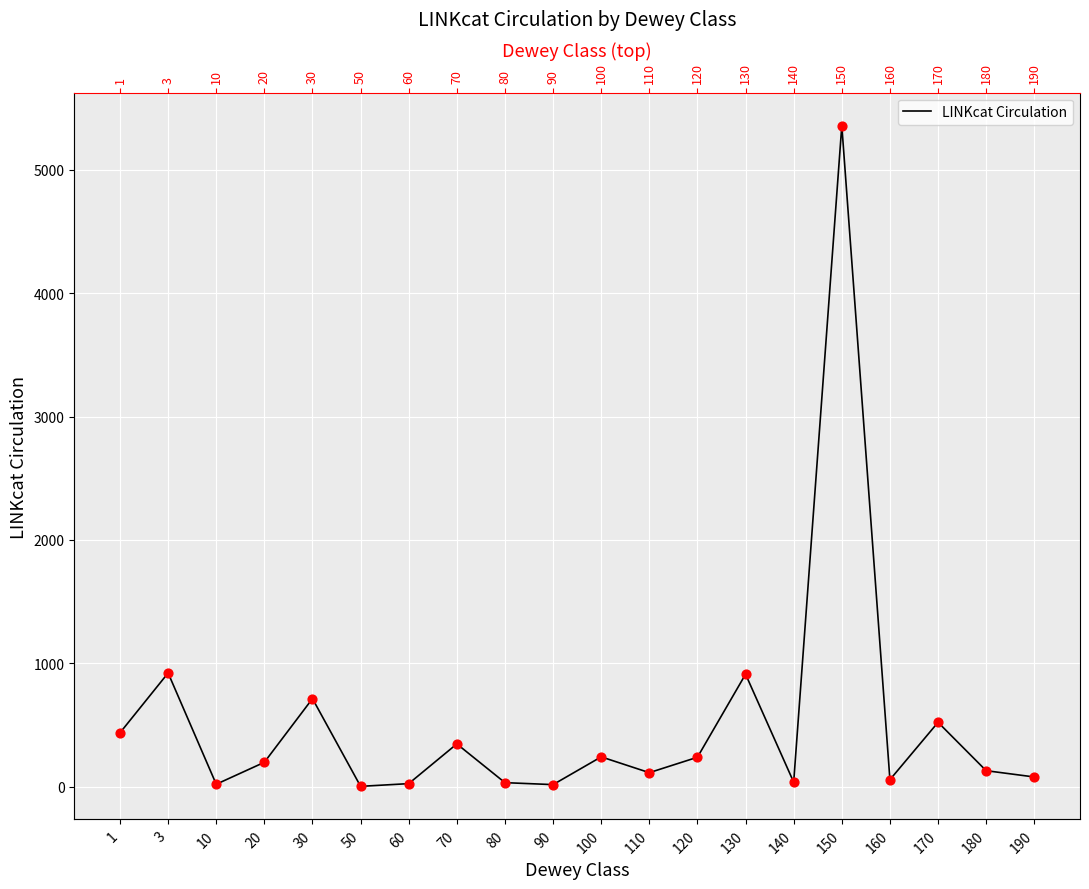

What is the change in value from 50 to 170?

+519